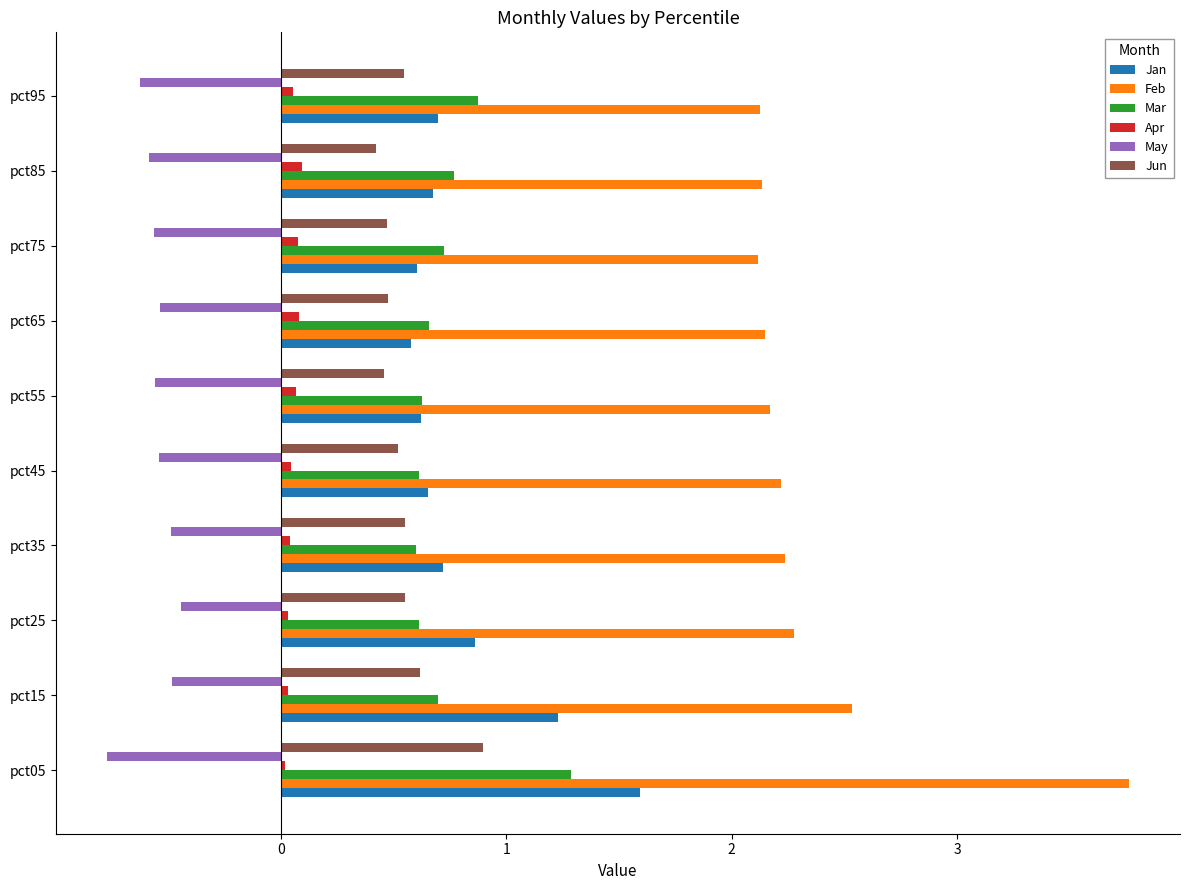

What is the sum of all Feb values?

23.7